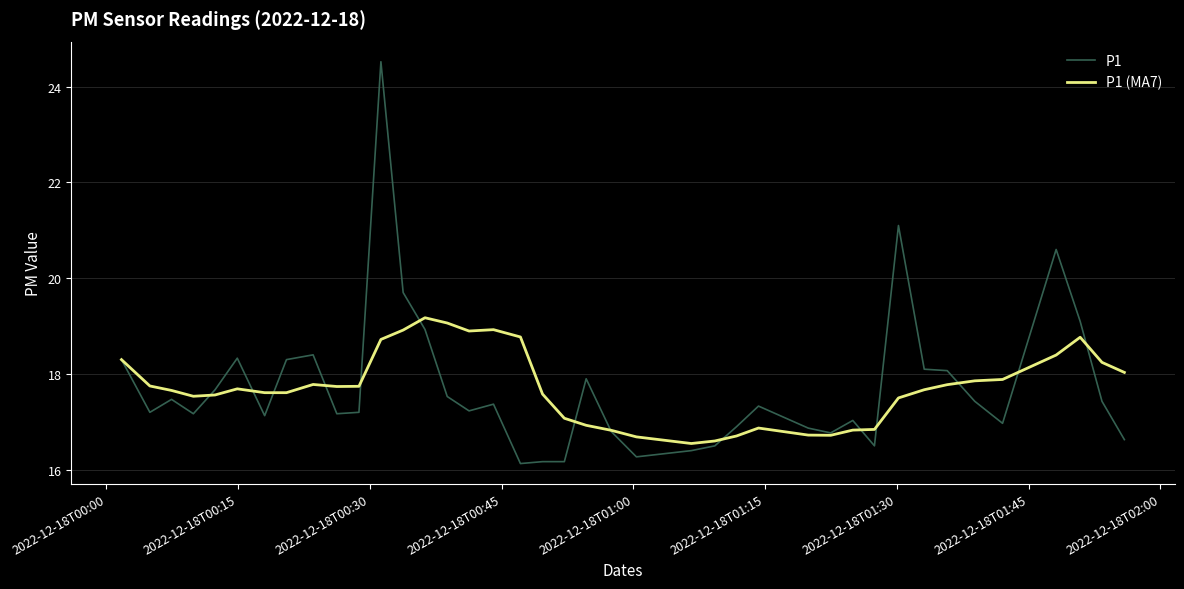

Which series has the widest spread of values?

P1